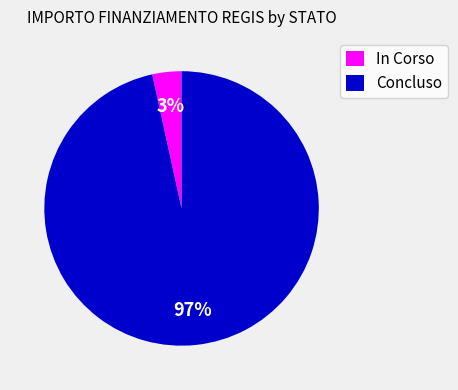

Is there any slice that represents more than half of the pie?

Yes